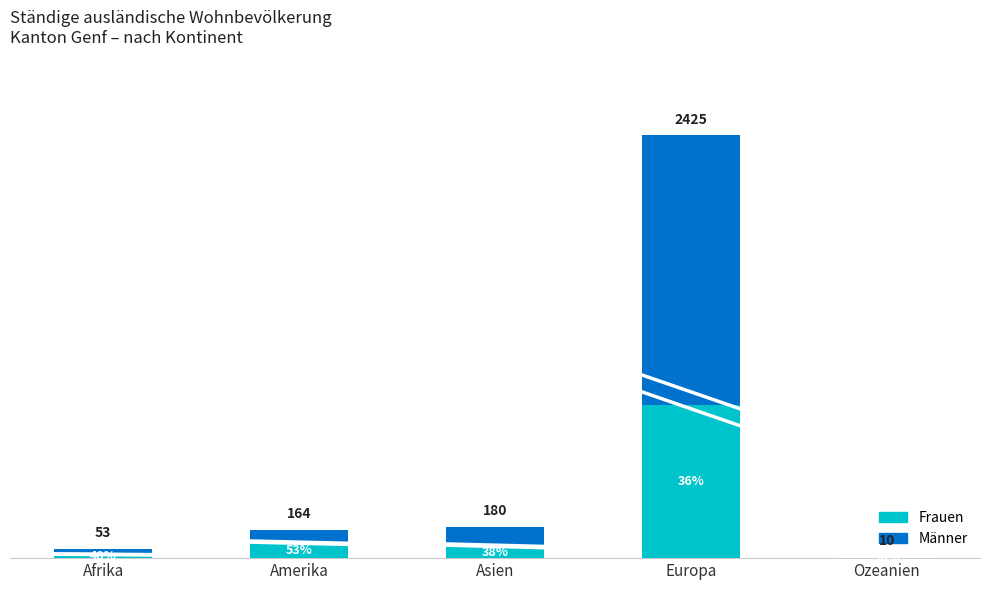

Does the chart contain stacked bars?

Yes